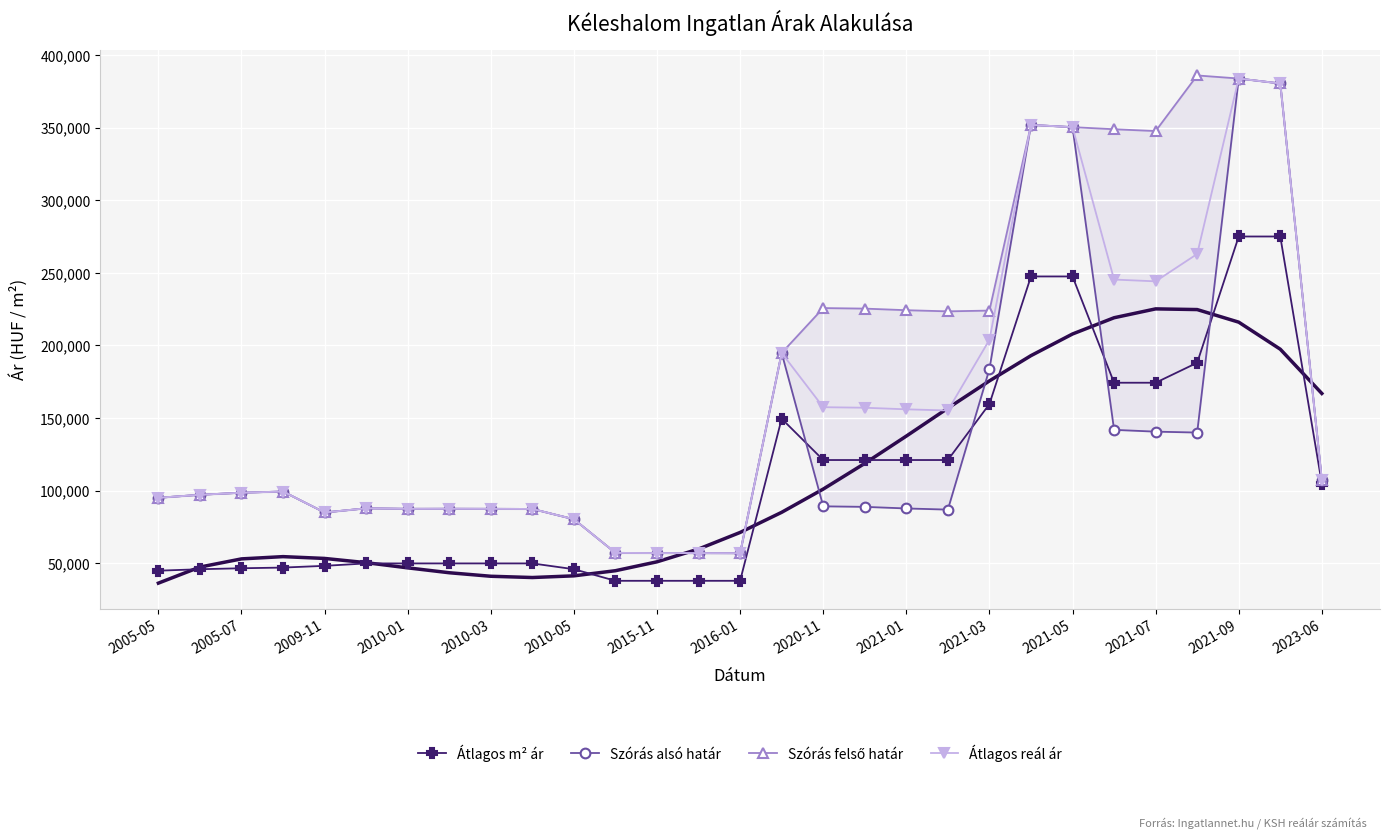

How many data points does each series have?

29